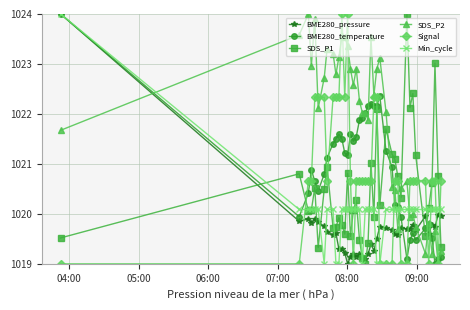

What is the value of the Min_cycle point at the 30th from the left?

1020.1